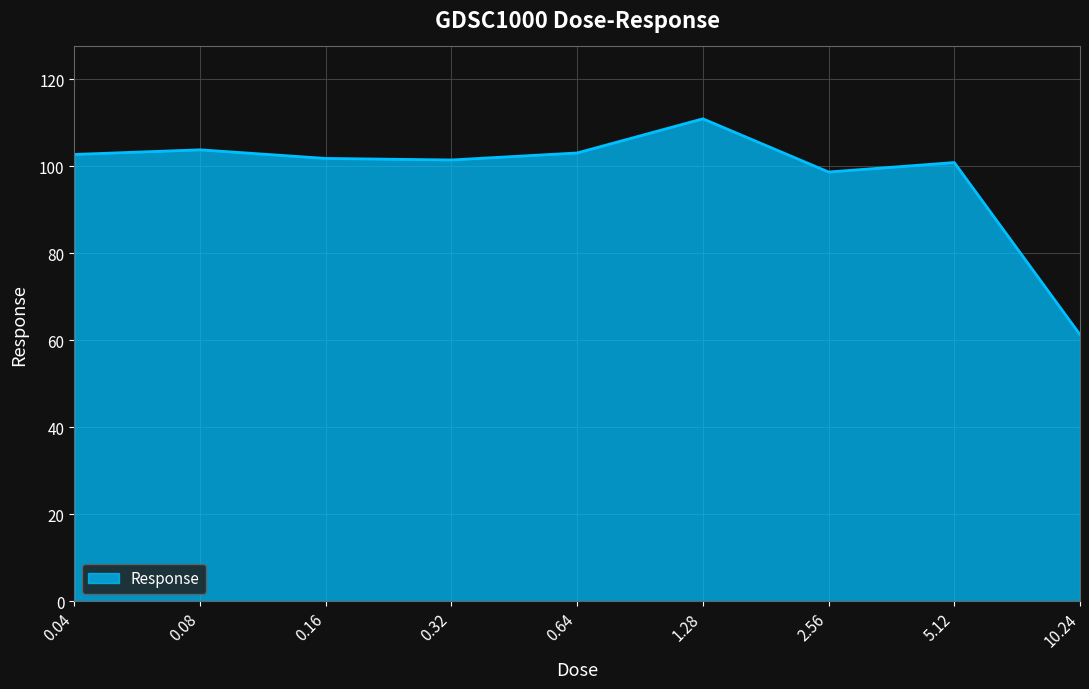

What is the smallest value displayed?

61.3